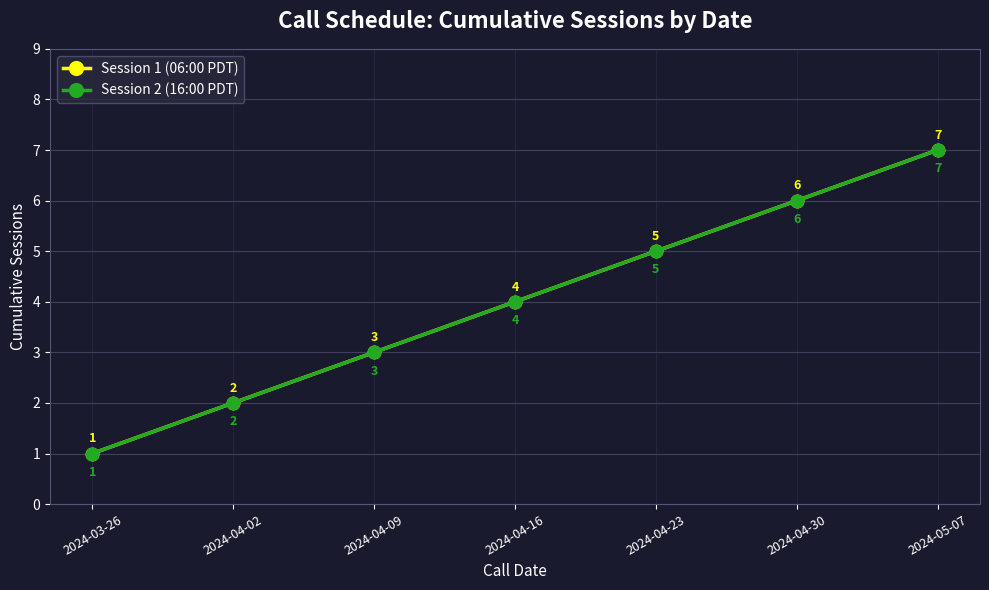

True or false: Session 2 (16:00 PDT) and Session 1 (06:00 PDT) cross at least once.

False